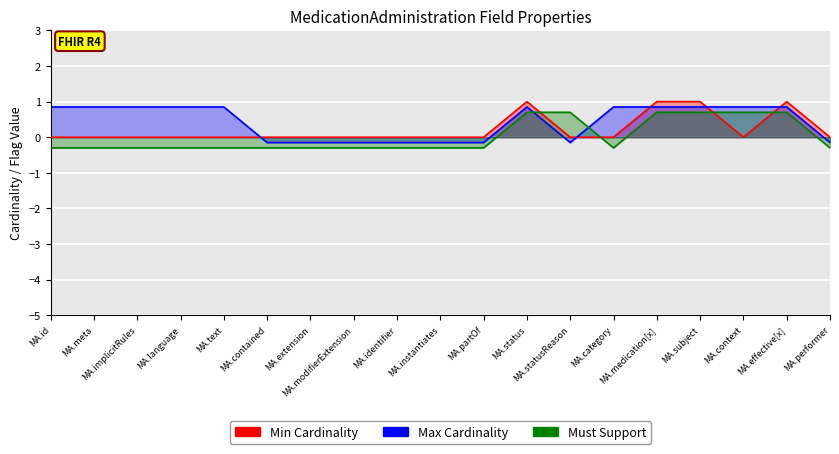

Where does the Max Cardinality series first go above 0?

MA.id